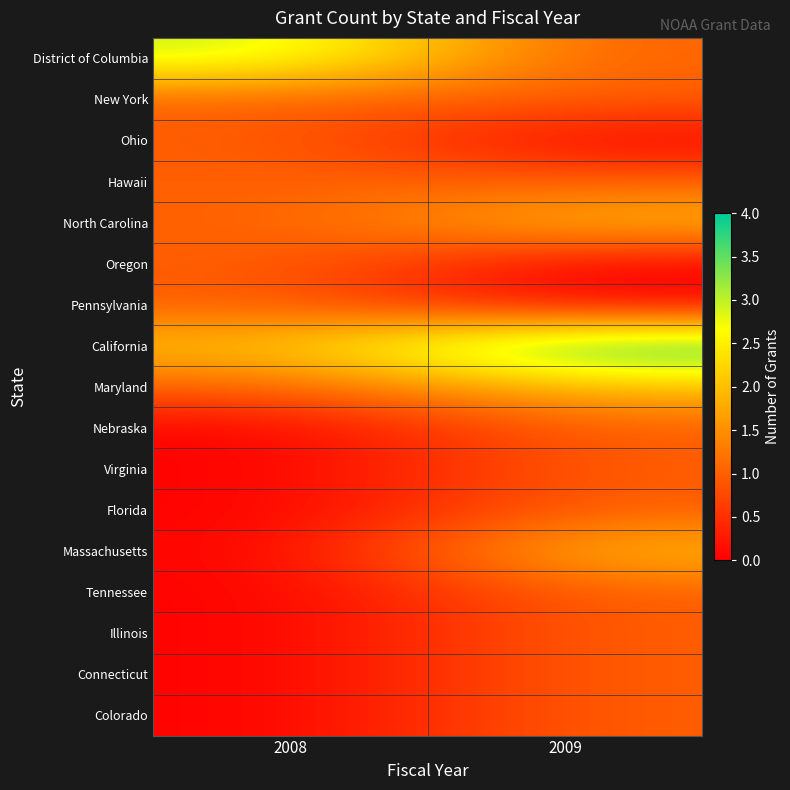

Reading left to right, transcribe all the data shown in this chart.

District of Columbia: 2008=3	2009=1
New York: 2008=1	2009=1
Ohio: 2008=1	2009=0
Hawaii: 2008=1	2009=1
North Carolina: 2008=1	2009=2
Oregon: 2008=1	2009=0
Pennsylvania: 2008=1	2009=0
California: 2008=2	2009=4
Maryland: 2008=1	2009=2
Nebraska: 2008=0	2009=1
Virginia: 2008=0	2009=1
Florida: 2008=0	2009=1
Massachusetts: 2008=0	2009=2
Tennessee: 2008=0	2009=1
Illinois: 2008=0	2009=1
Connecticut: 2008=0	2009=1
Colorado: 2008=0	2009=1